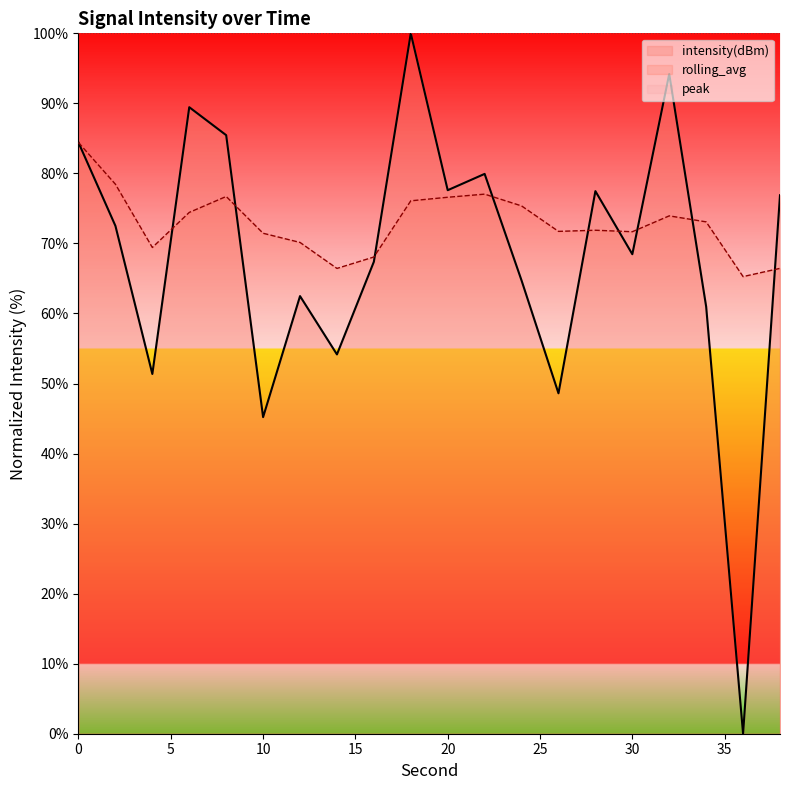

What is the difference between the maximum and minimum values in the intensity(dBm) series?

100.0